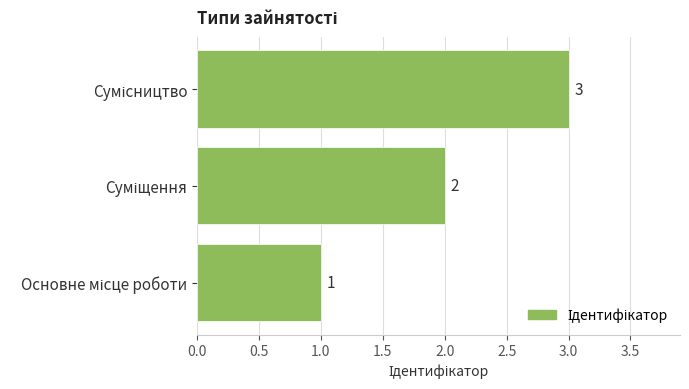

How many values are between 1 and 3?

3